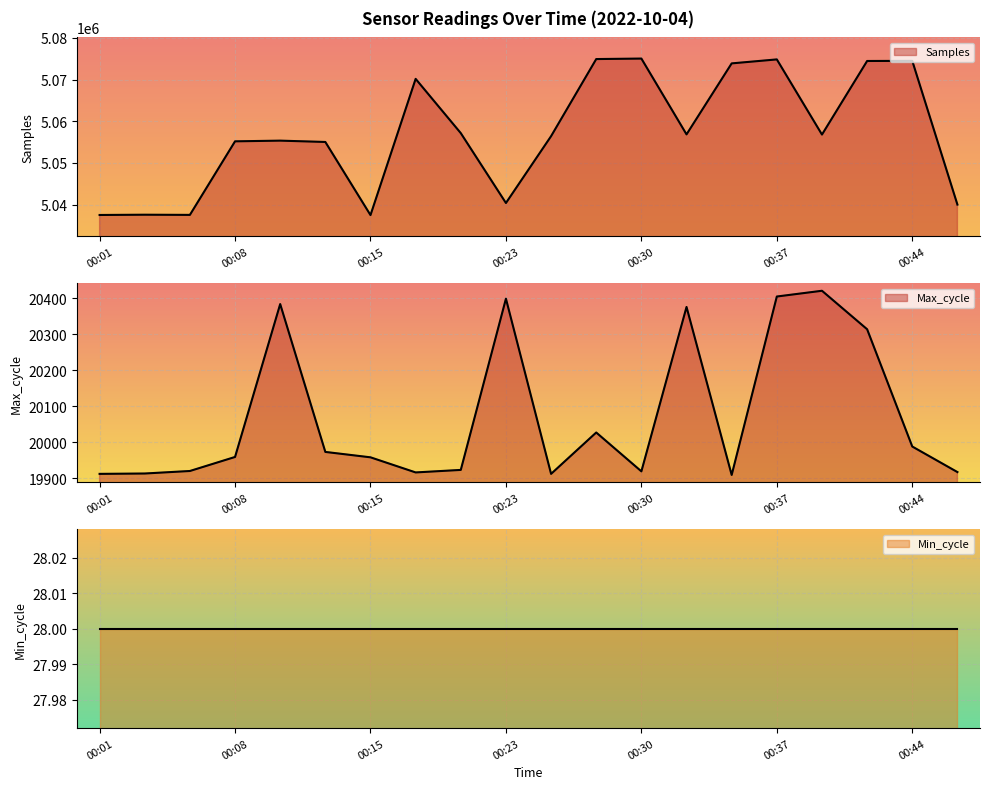

Read the Samples value at 00:11.

5055341